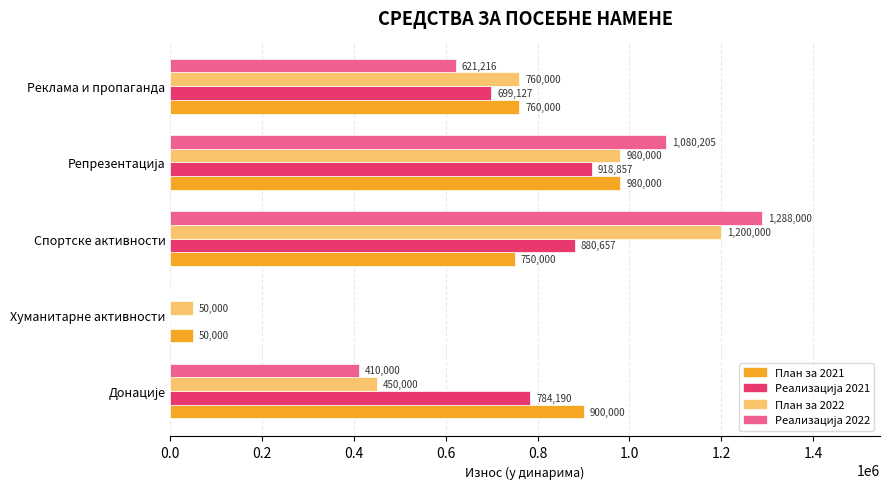

What is the greatest value displayed?

1288000